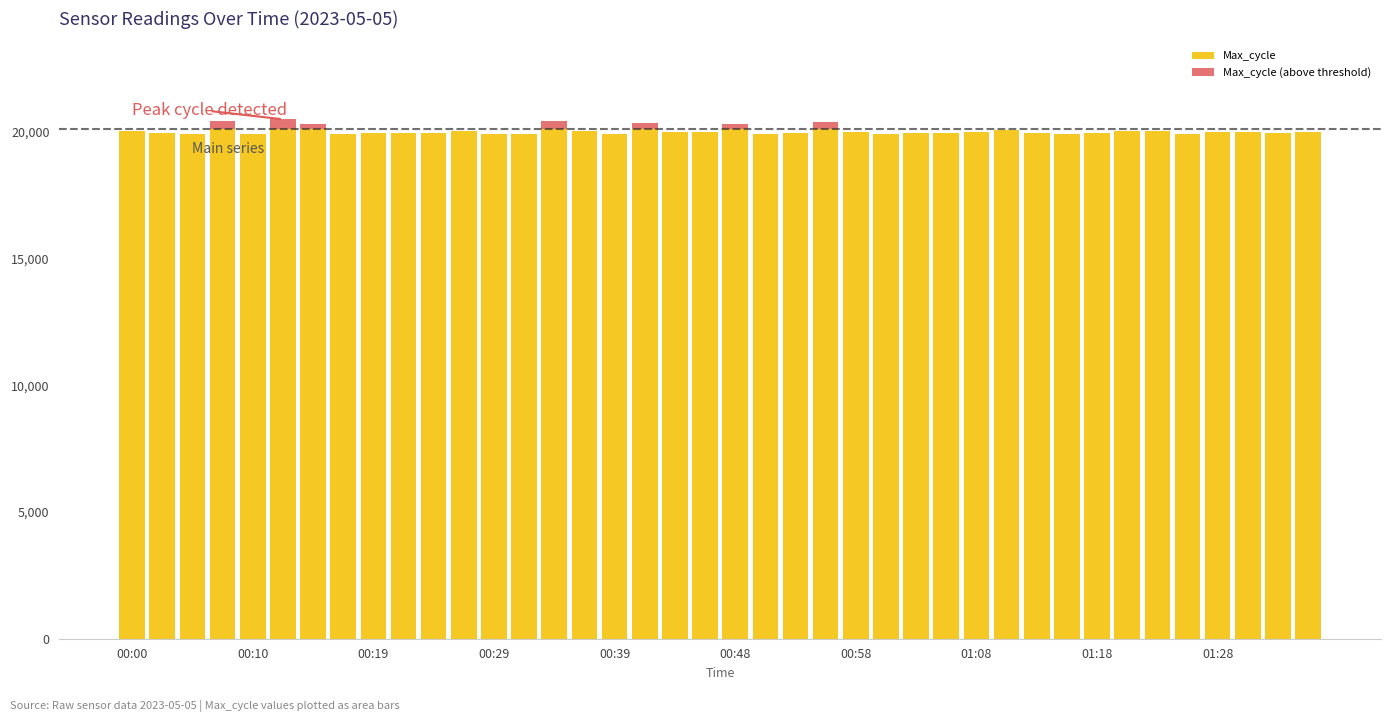

What is the sum of the Max_cycle values at 13 and 23?

40028